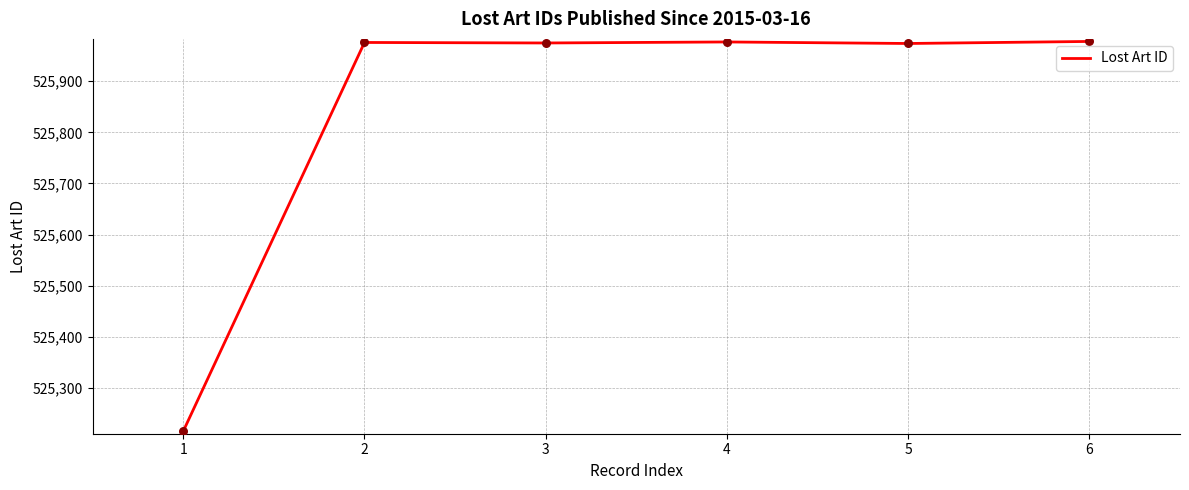

What is the change in value from 3 to 4?

+2